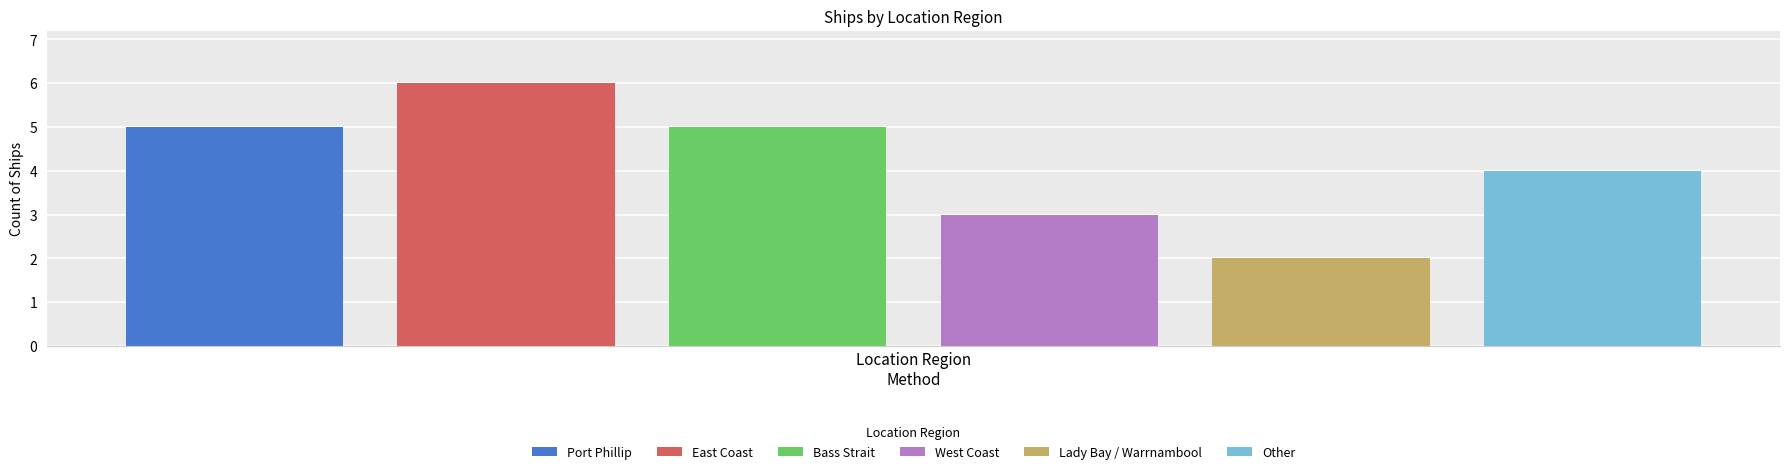

What is the maximum value shown in the chart?

6